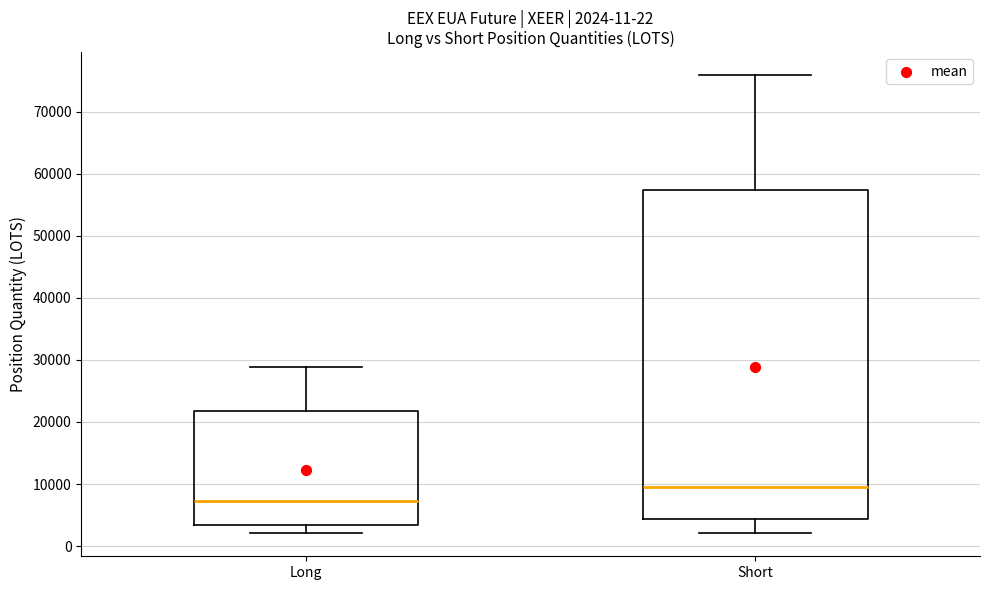

Which box is the tallest, from its lower edge to its upper edge?

Short